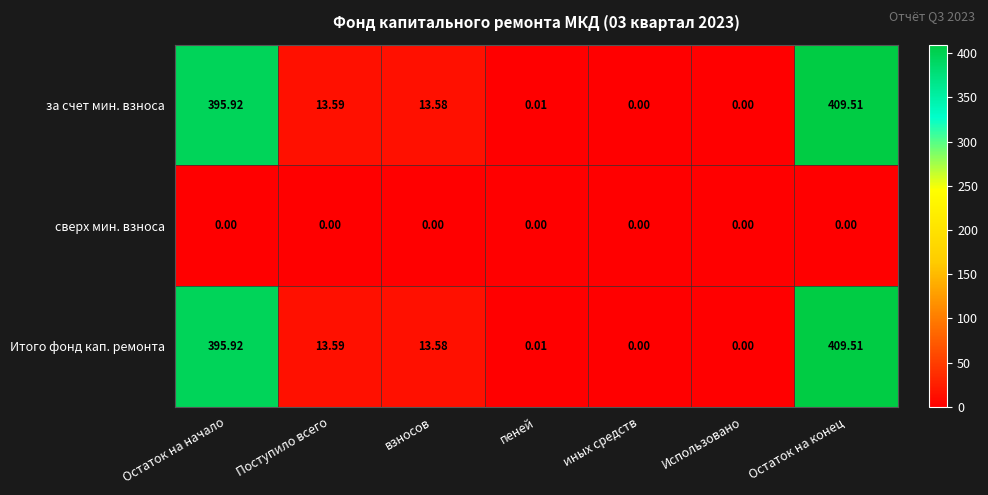

Where does the Итого фонд кап. ремонта series first go above 13?

Остаток на начало